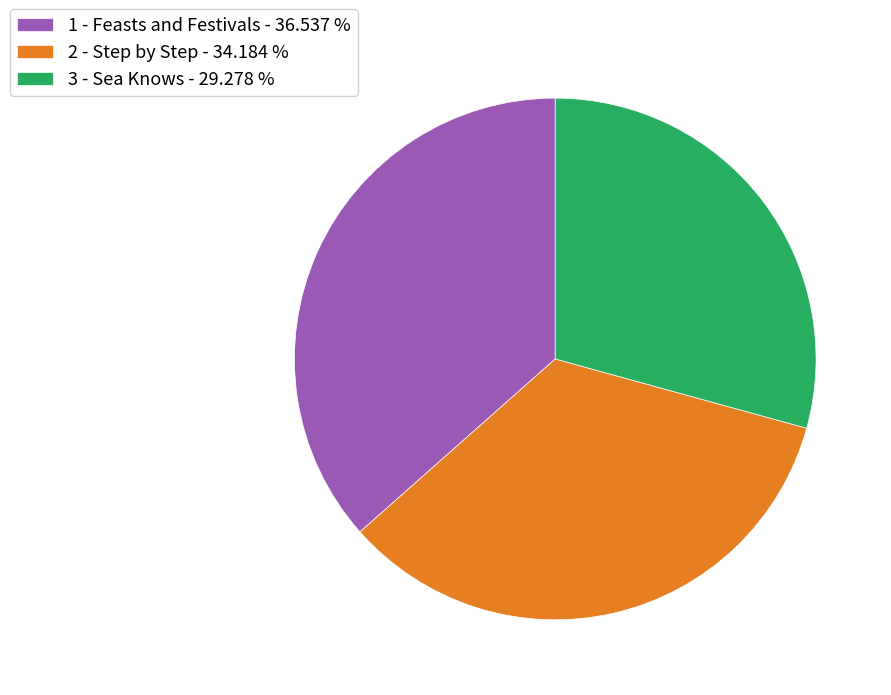

What is the largest slice in the pie chart?

1 - Feasts and Festivals